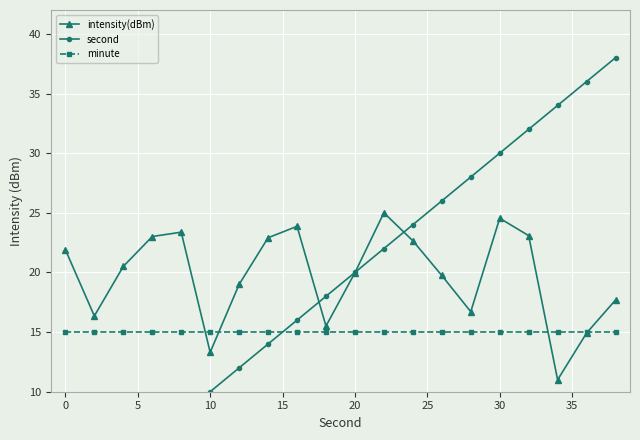

True or false: intensity(dBm) has more than 2 interior local peaks.

True